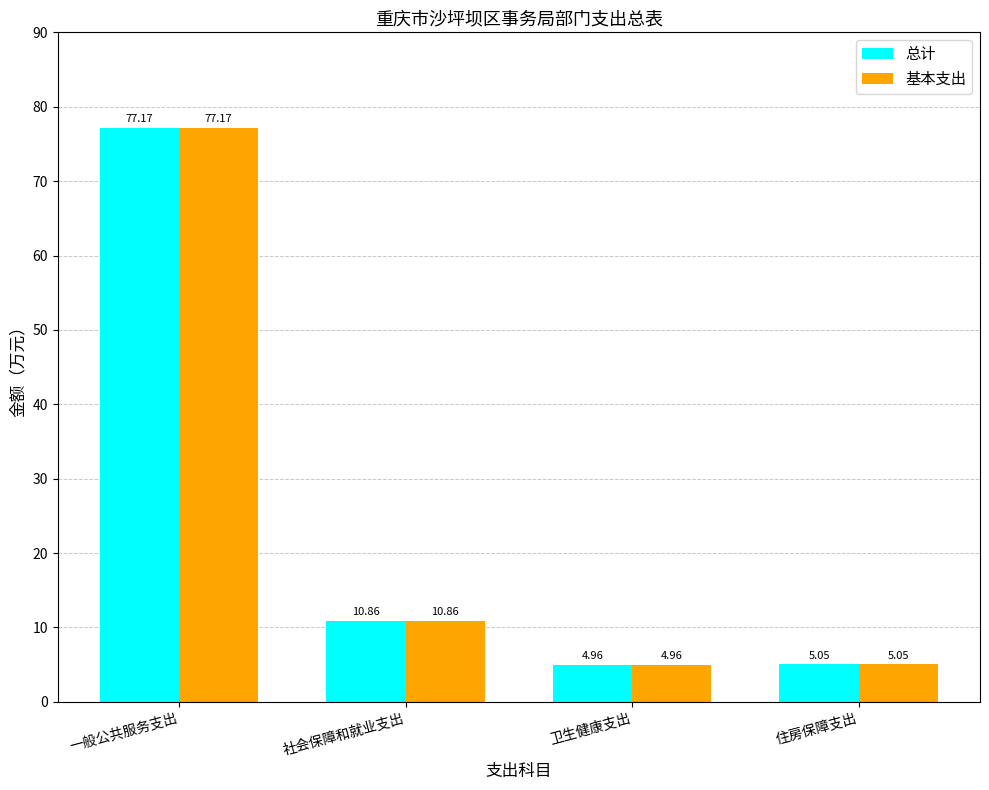

At which label is 基本支出 closest to 41?

社会保障和就业支出